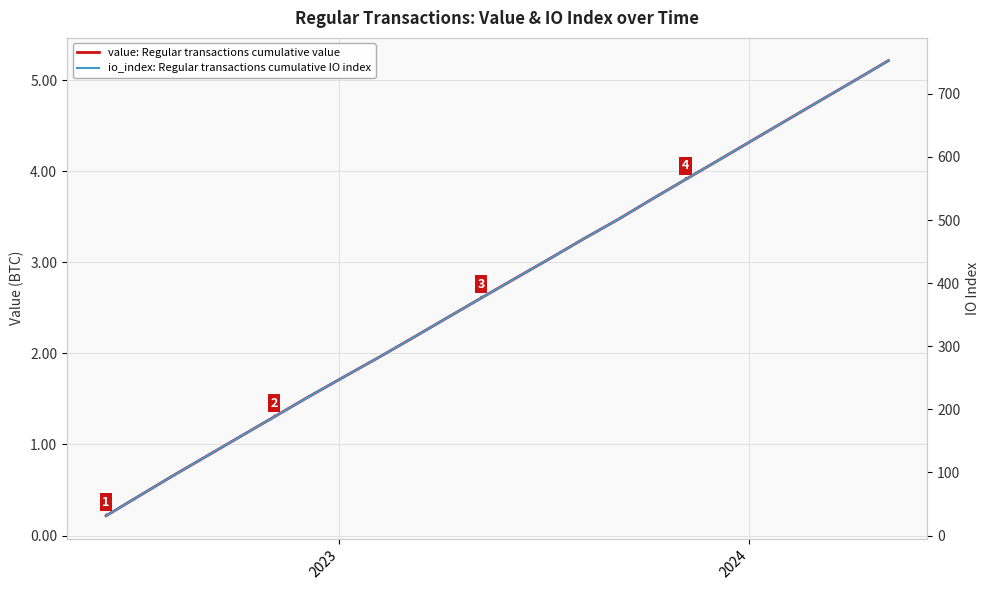

What is the difference between the maximum and minimum values in the value: cumulative transaction value (Regular) series?

5.0